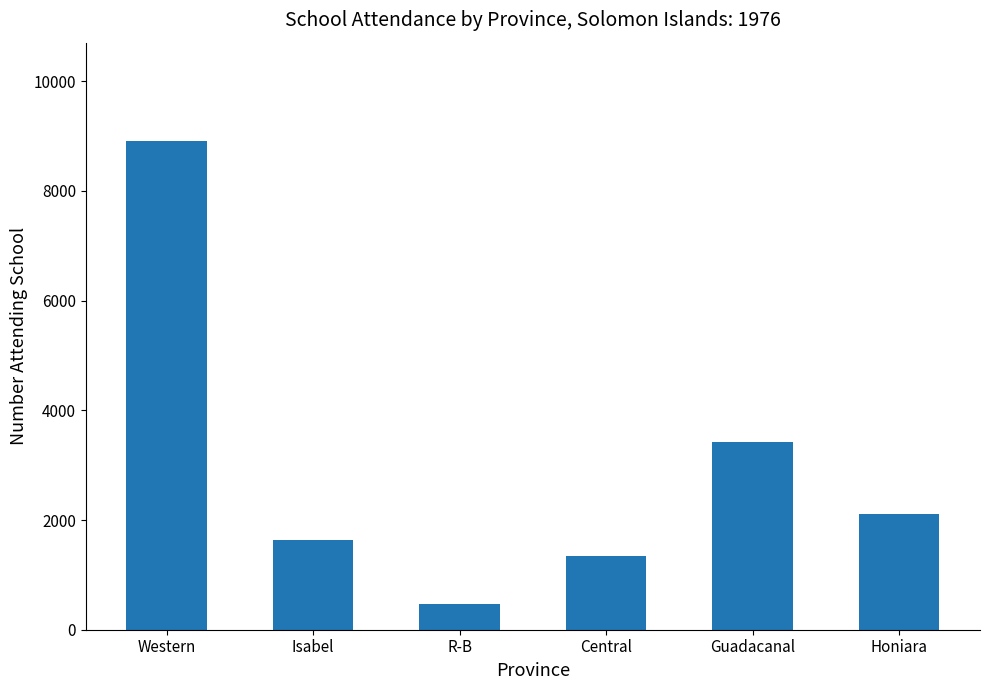

What is the approximate value at Central?

1343